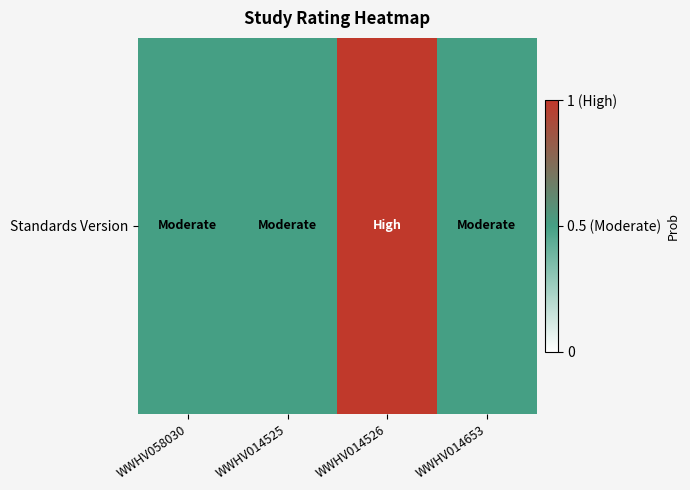

At which category does the chart reach its minimum across all series?

WWHV058030